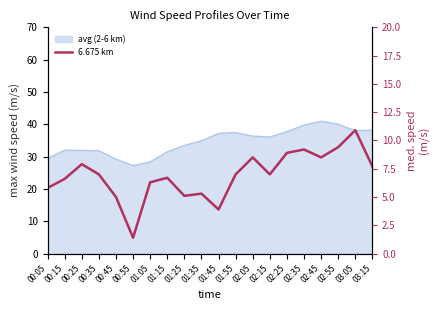

Which label corresponds to the smallest value in the chart?

00:55